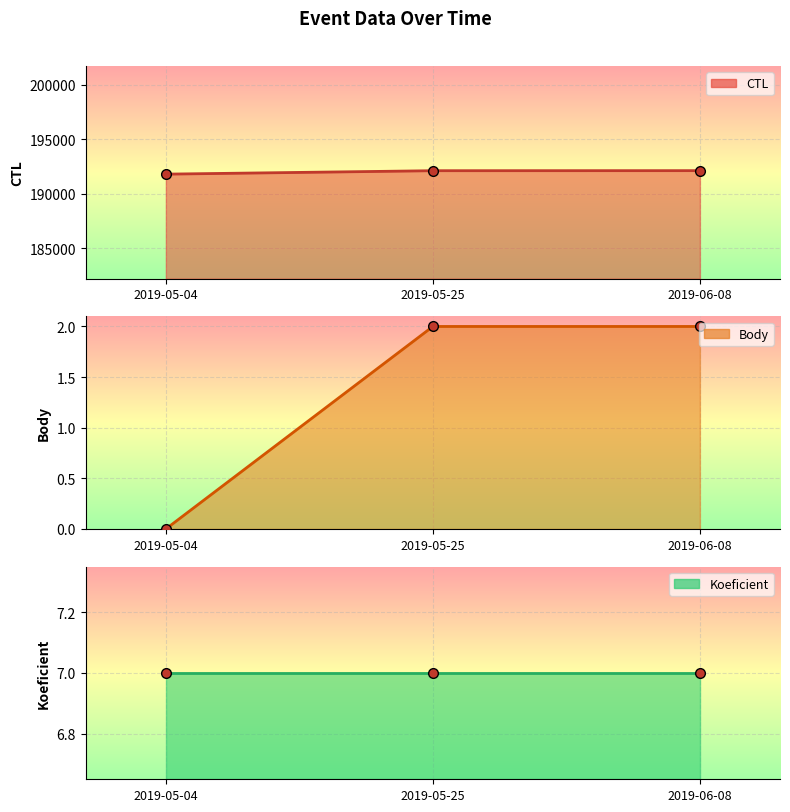

How many values in Body are above zero?

2